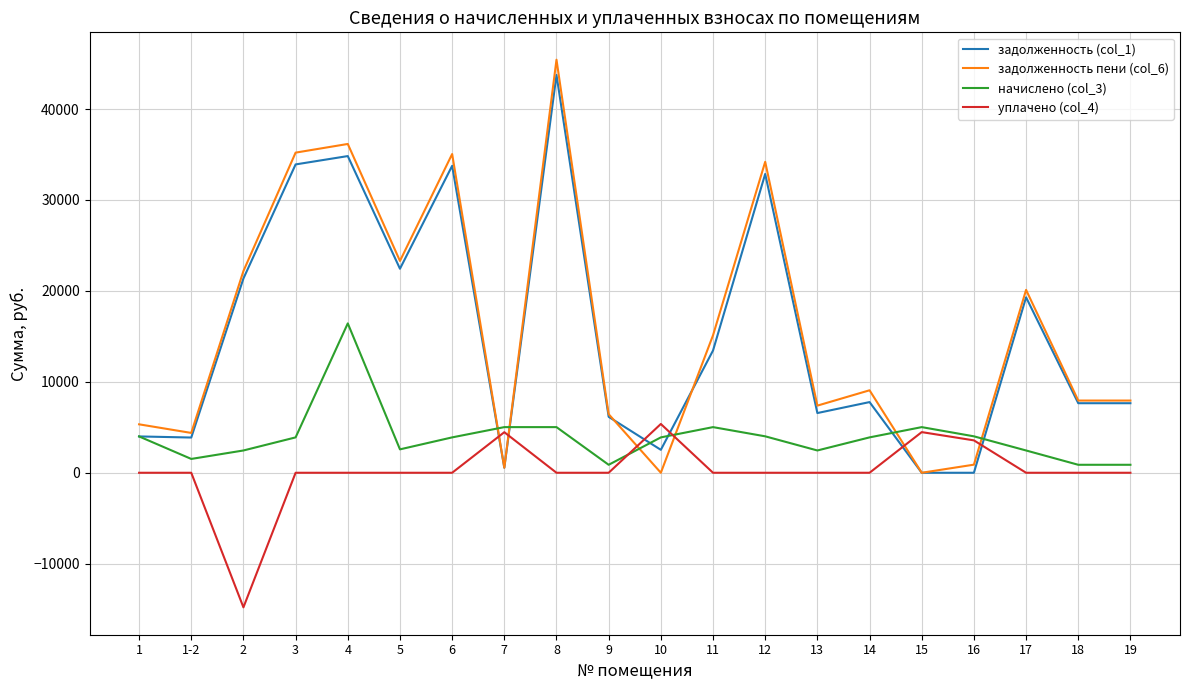

At which label does задолженность пени (col_6) reach its peak?

8